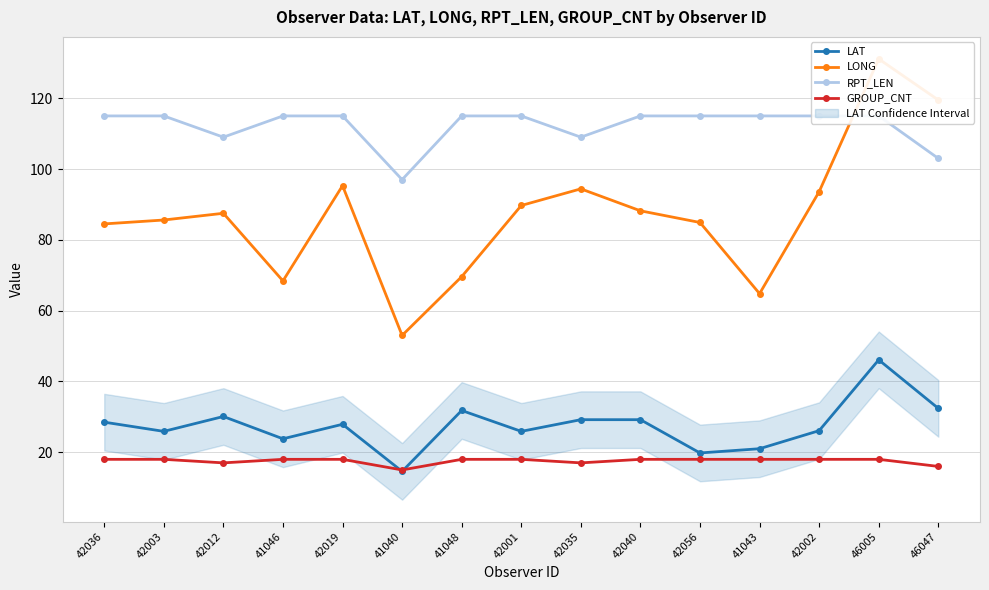

Where is the first local minimum for GROUP_CNT?

42012